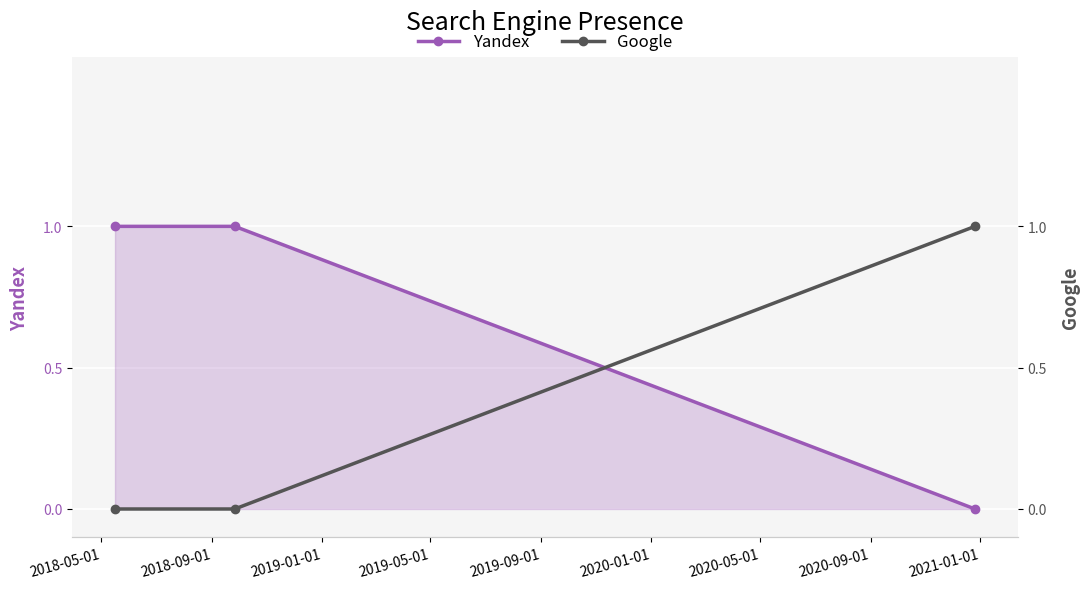

How many data points does each series have?

3